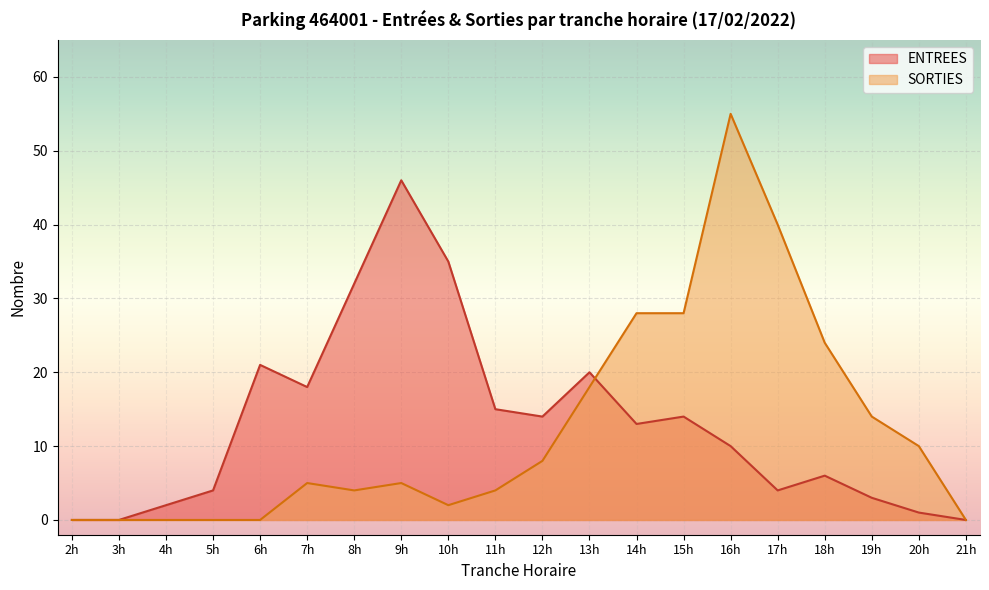

List the series in order of their peak value, lowest first.

ENTREES, SORTIES